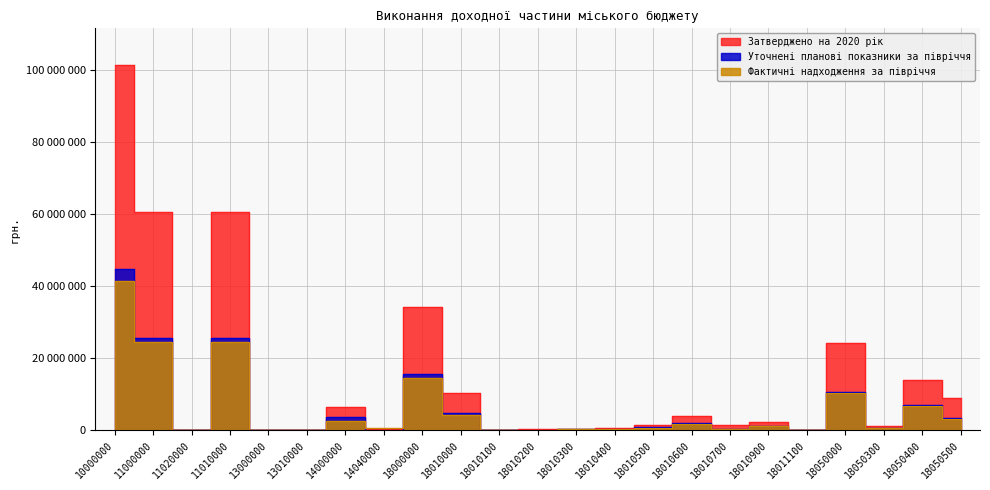

Is it true that Уточнені планові показники за півріччя equals 1679.9 at 18010100?

False